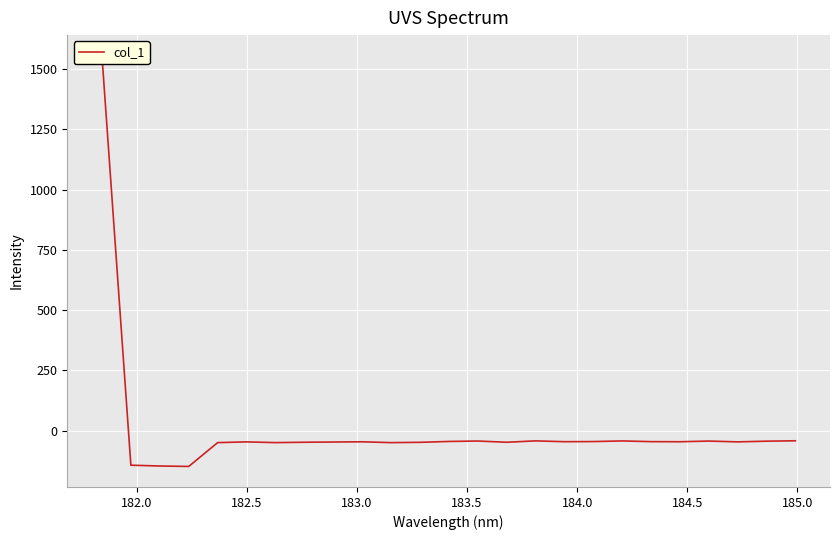

The value at 183.0 is -216.7. True or false?

False